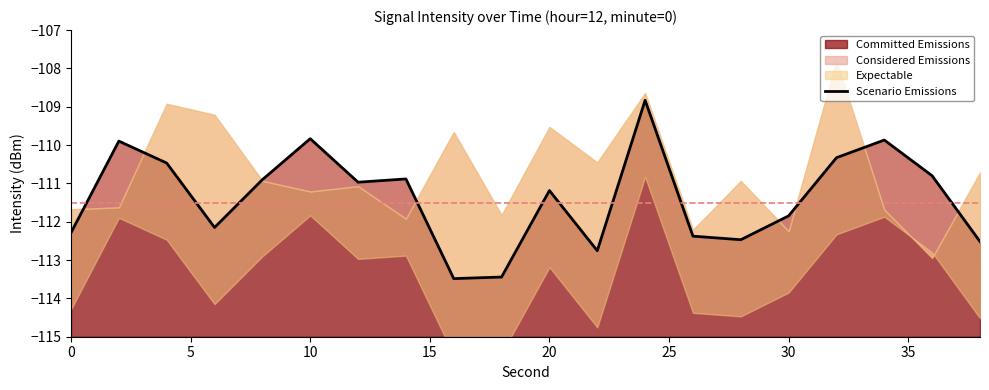

What is the minimum value shown in the chart?

-113.5